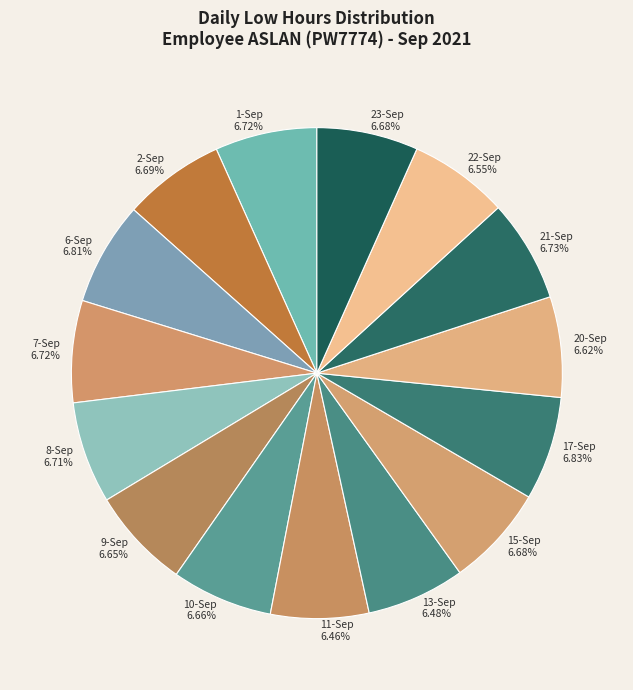

Does any single category account for the majority?

No